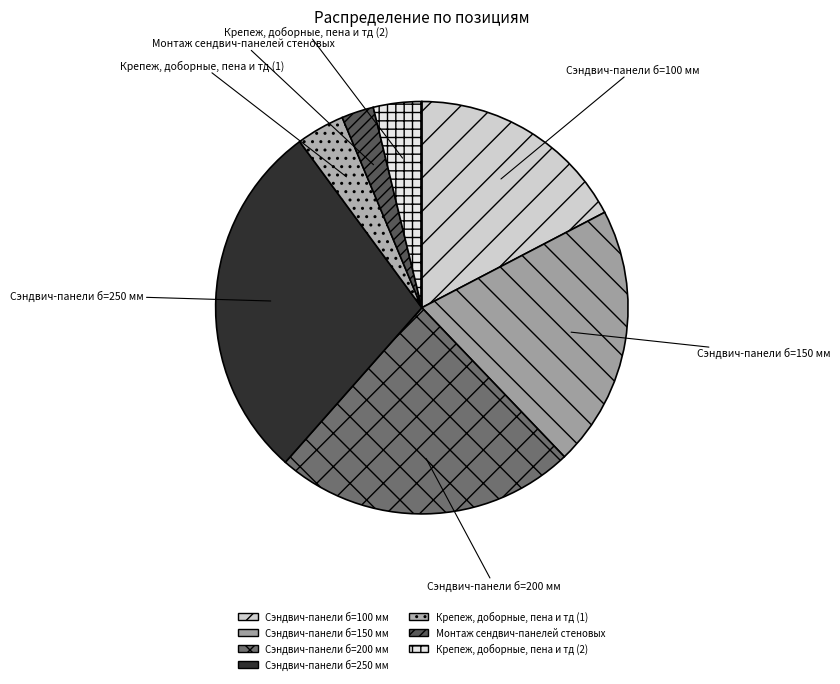

Is there any slice that represents more than half of the pie?

No